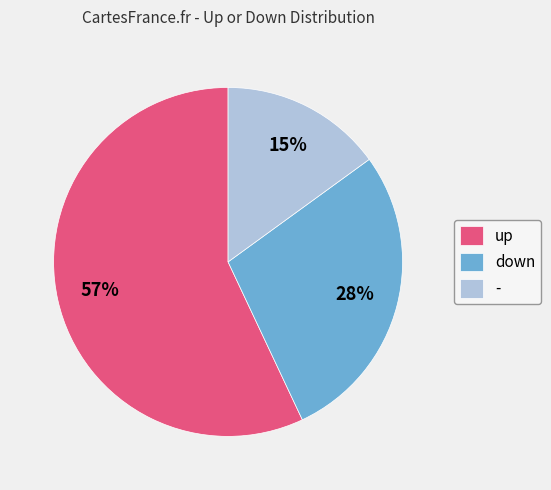

Do down and - together represent more than half of the pie?

No